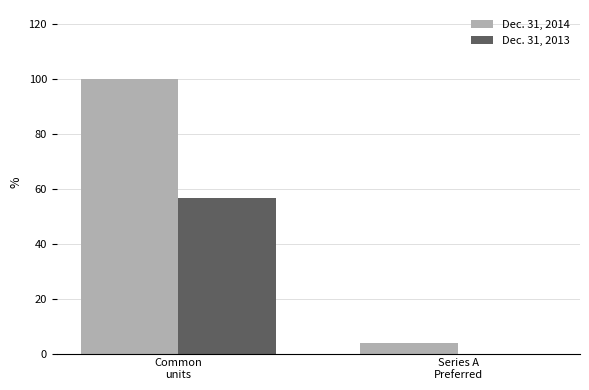

What is the highest value of the Dec. 31, 2013 series?

56.5